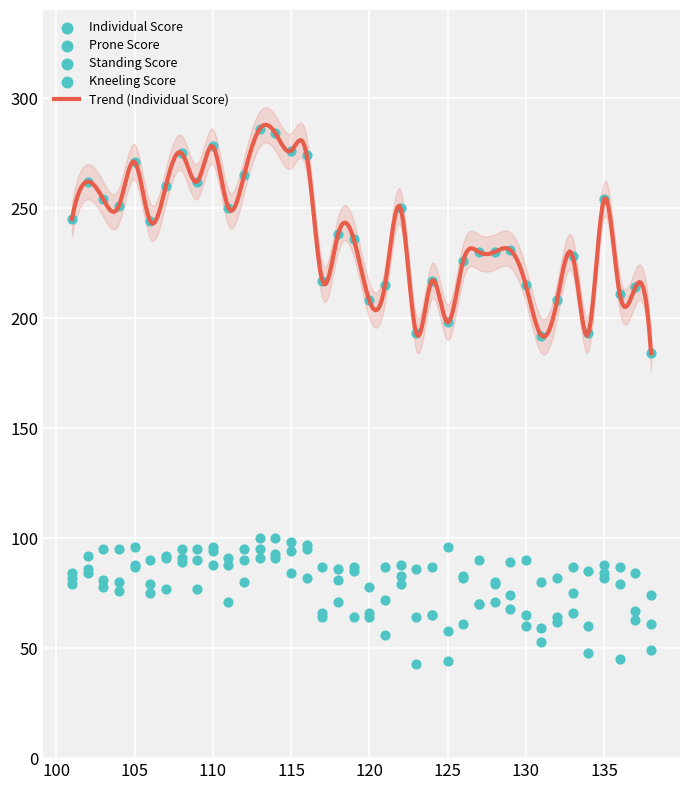

Which series has the largest total across all categories?

Individual Score